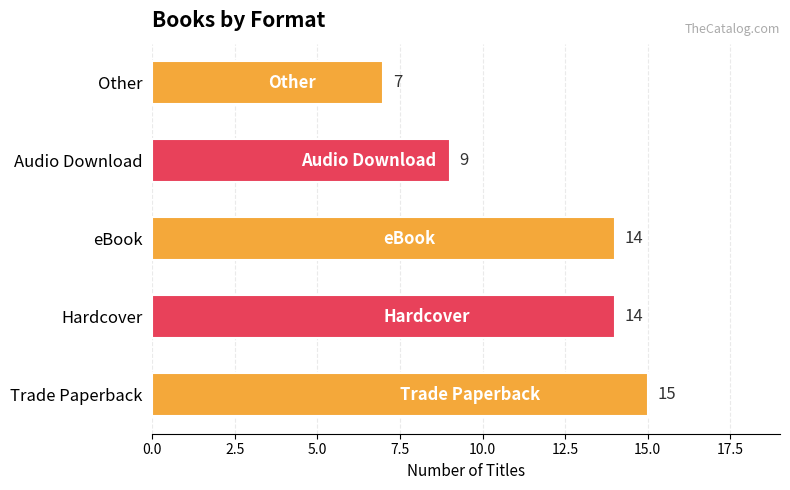

The value at Trade Paperback is 3. True or false?

False